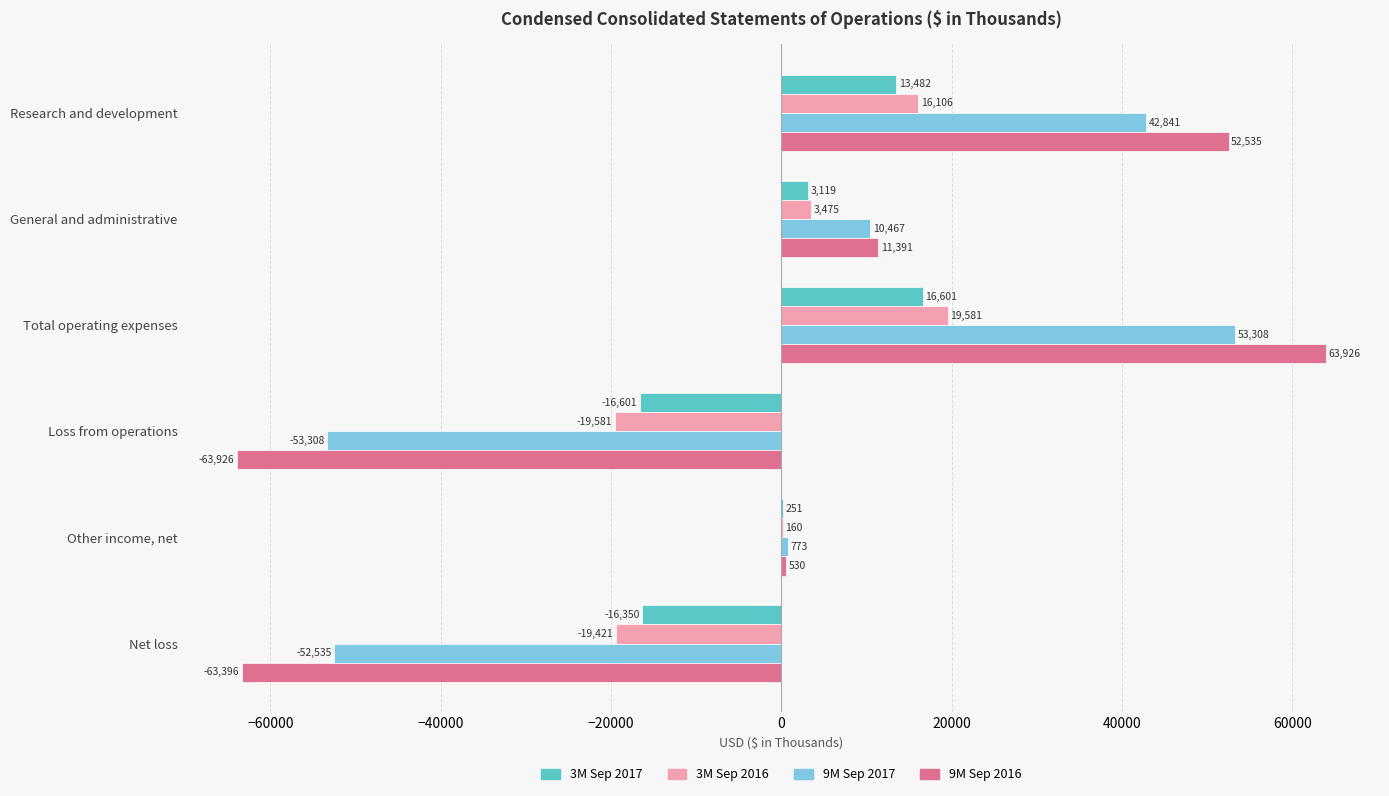

Is it true that 9M Sep 2017 equals 773 at Other income, net?

True